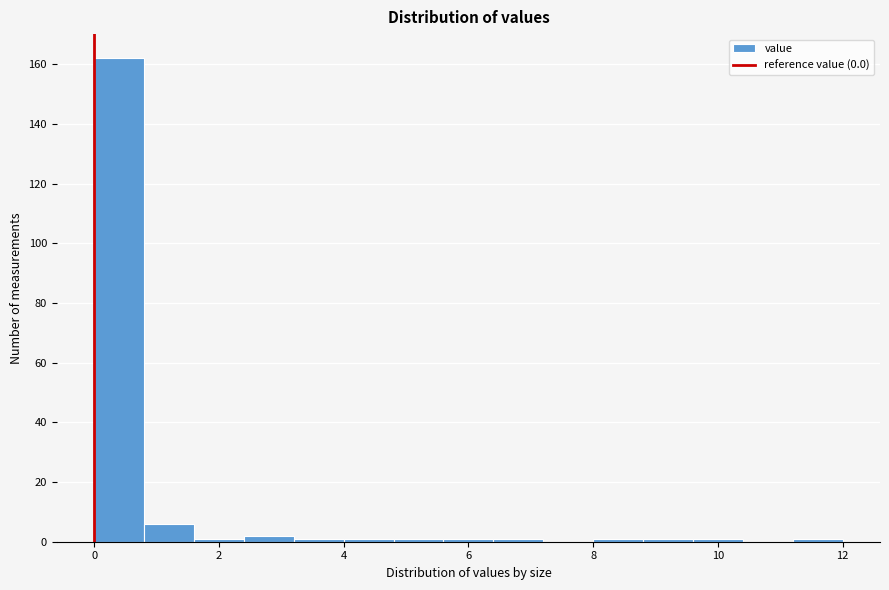

Reading left to right, list every bar in this chart as the range it spans on the x-axis followed by its height. The values are not printed on the chart, so give them approximately, as read against the axis.

0.0 to 0.8: 162
0.8 to 1.6: 6
1.6 to 2.4: under 2
2.4 to 3.2: 2
3.2 to 4.0: under 2
4.0 to 4.8: under 2
4.8 to 5.6: under 2
5.6 to 6.4: under 2
6.4 to 7.2: under 2
7.2 to 8.0: 0
8.0 to 8.8: under 2
8.8 to 9.6: under 2
9.6 to 10.4: under 2
10.4 to 11.2: 0
11.2 to 12.0: under 2